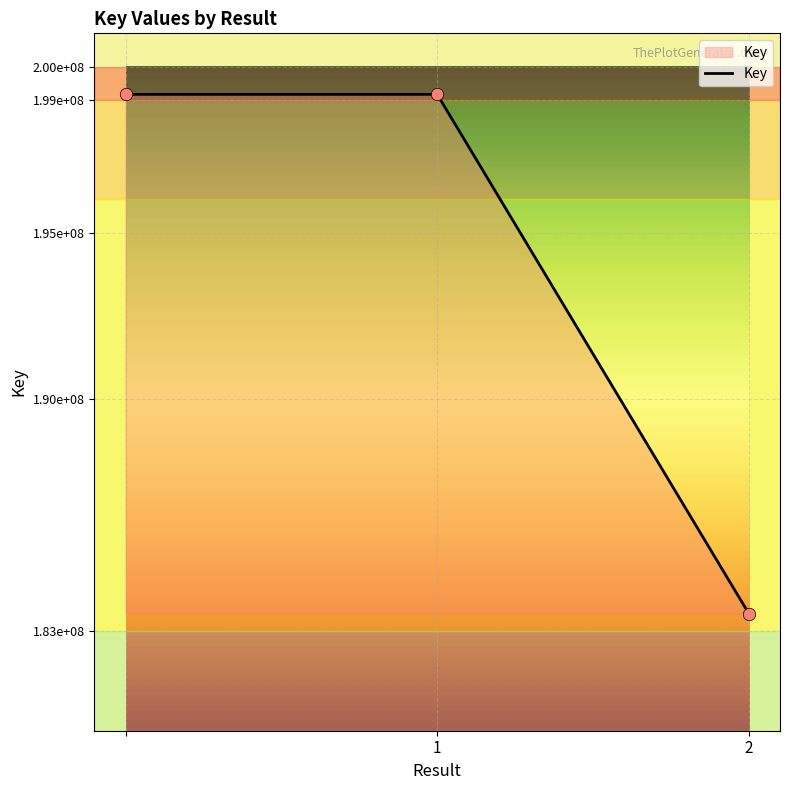

Is this an area chart (filled region under the line)?

Yes